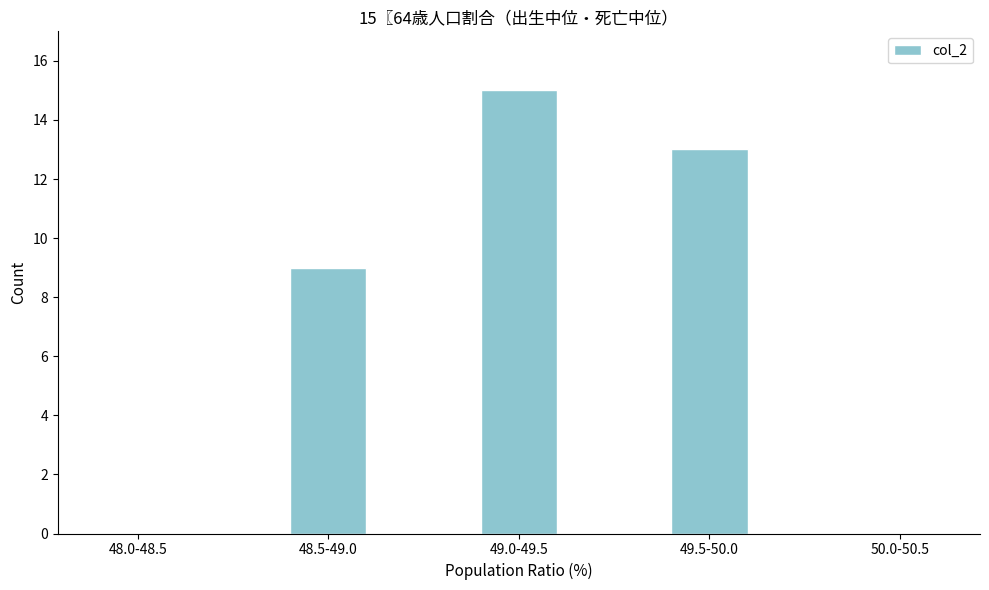

Reading right to left, extract all data points from this chart.

50.0-50.5=0	49.5-50.0=13	49.0-49.5=15	48.5-49.0=9	48.0-48.5=0